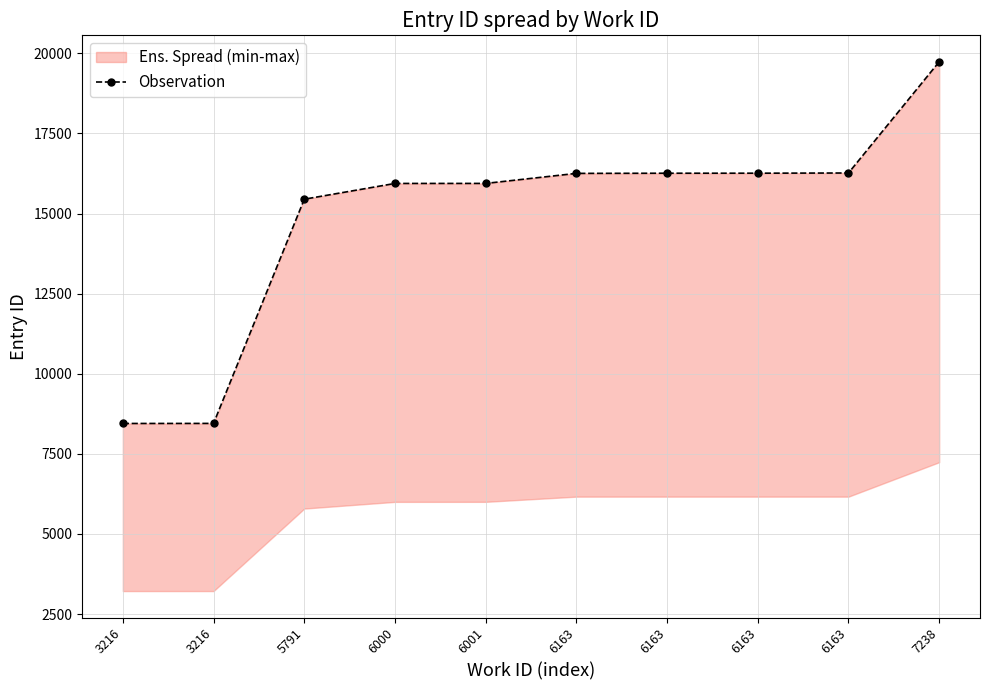

How many data points does each series have?

10